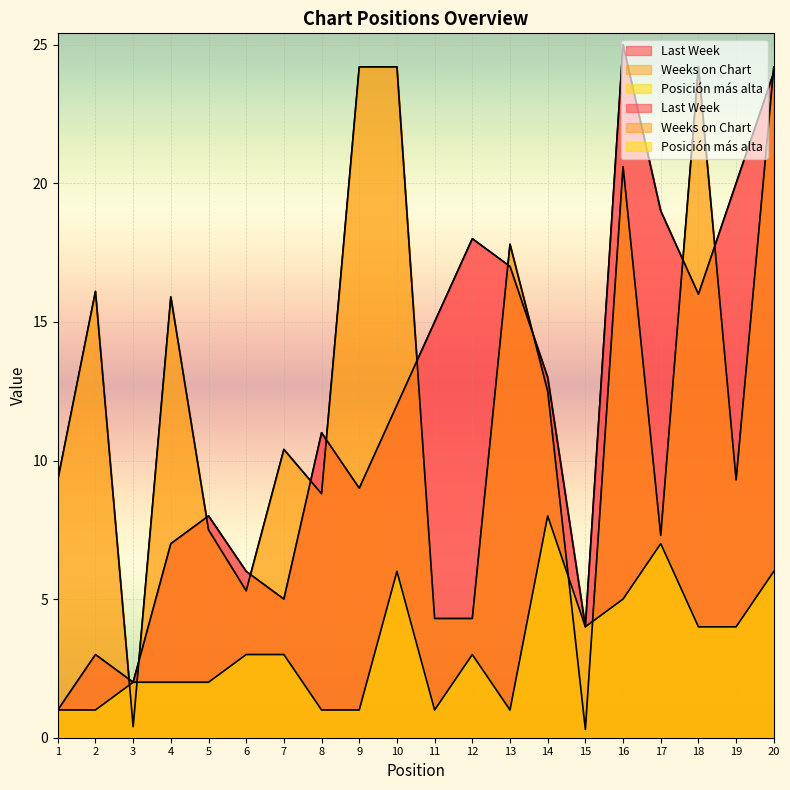

True or false: Last Week has a value of 1.0 at 1.

True